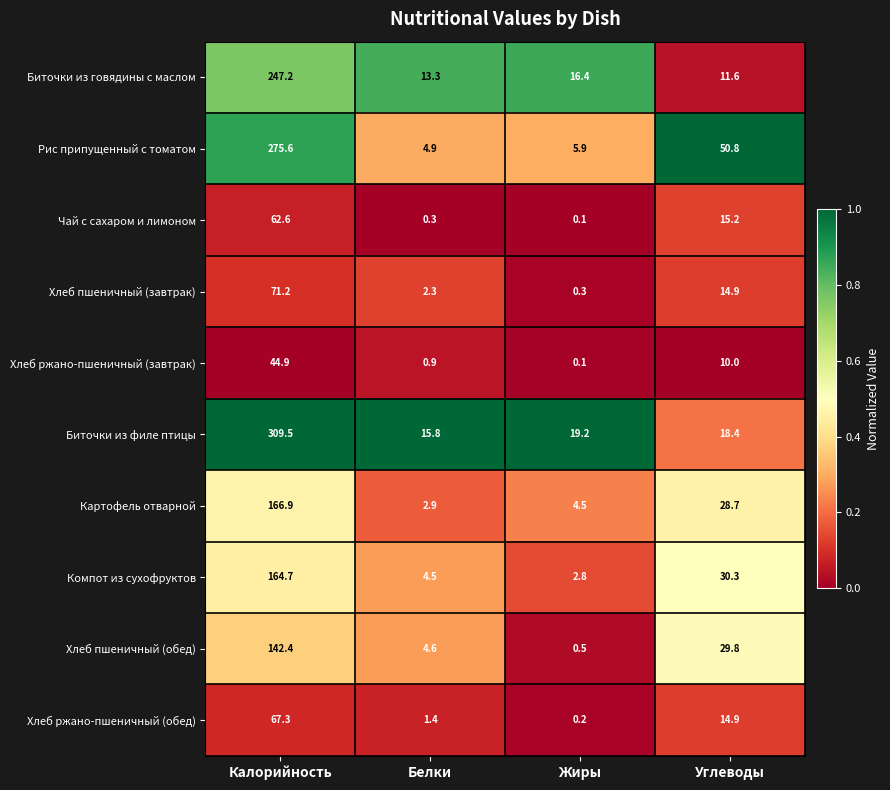

What is the difference between the Хлеб пшеничный (обед) values at Калорийность and Белки?

137.8